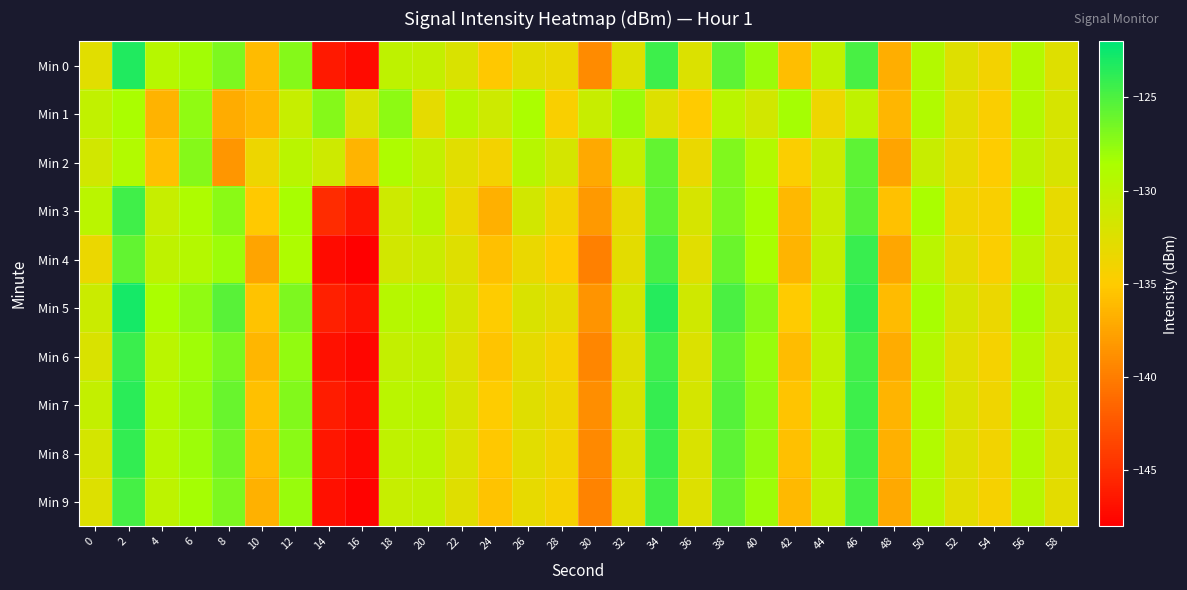

Which series has the largest total across all categories?

Min 5